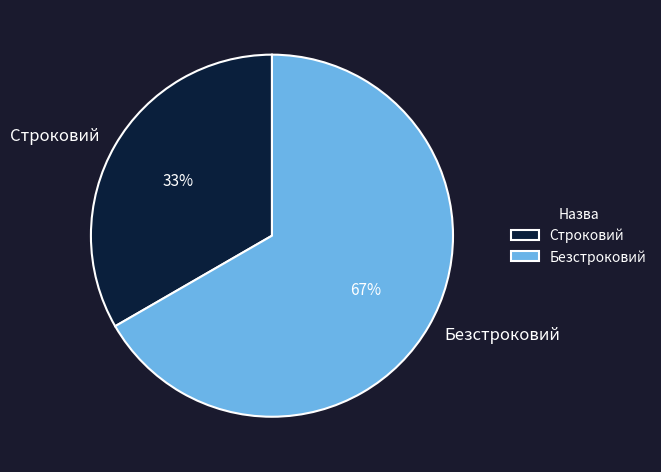

Is the sum of Строковий and Безстроковий greater than half?

Yes